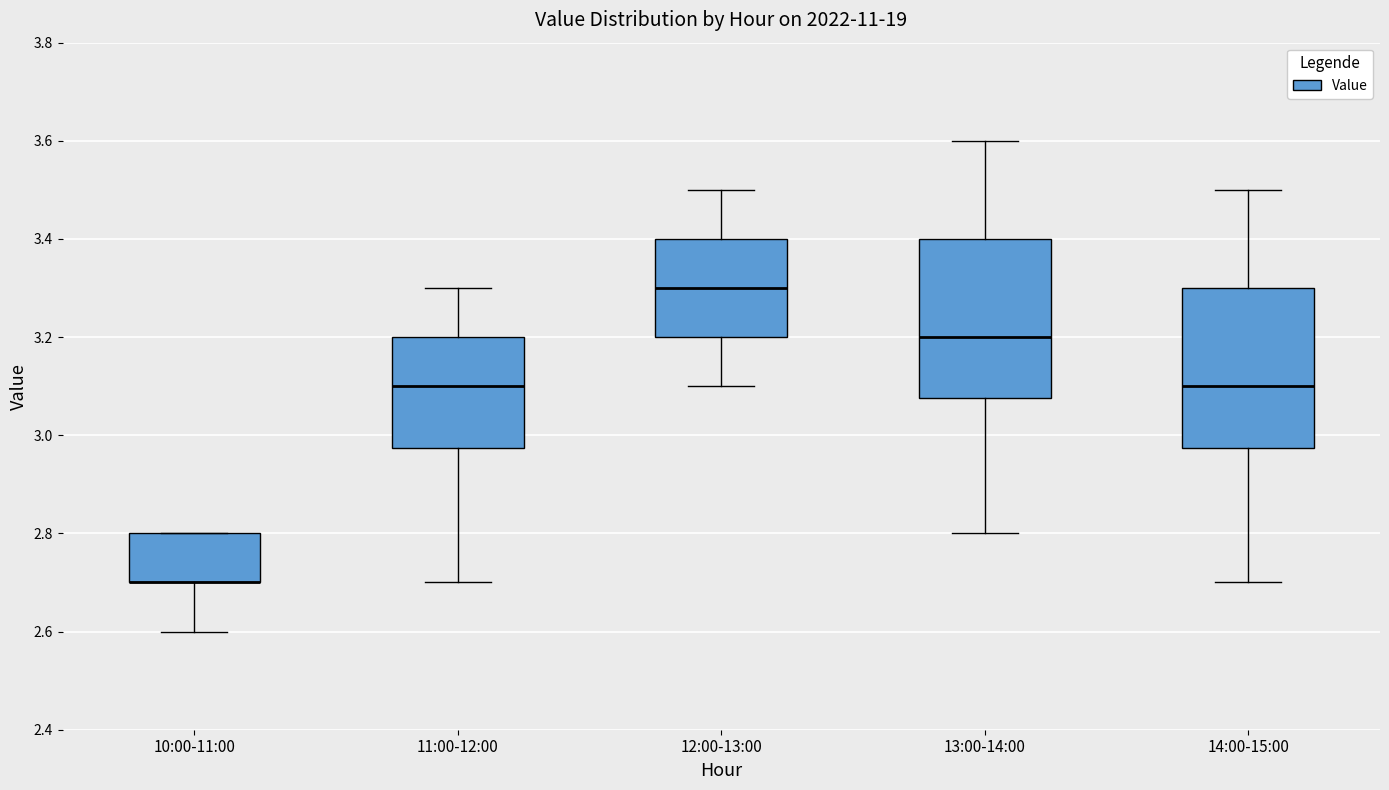

Reading left to right, transcribe this box plot: for each box, give where its median line is, the range the box spans, and where its two whiskers end, as read against the y-axis. The values are not printed on the chart, so give them approximately, as read against the axis.

10:00-11:00: median 2.70 (drawn on the box's lower edge), box 2.70 to 2.80, whiskers 2.60 to 2.80
11:00-12:00: median 3.10, box 2.98 to 3.20, whiskers 2.70 to 3.30
12:00-13:00: median 3.30, box 3.20 to 3.40, whiskers 3.10 to 3.50
13:00-14:00: median 3.20, box 3.08 to 3.40, whiskers 2.80 to 3.60
14:00-15:00: median 3.10, box 2.98 to 3.30, whiskers 2.70 to 3.50